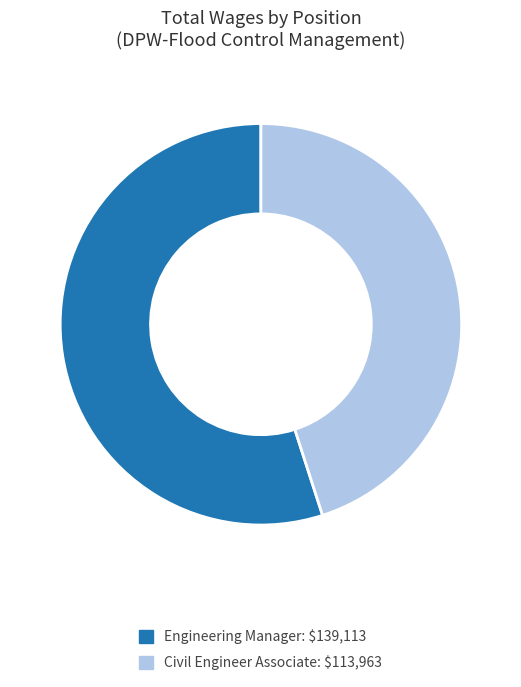

Which has a higher value, Engineering Manager or Civil Engineer Associate?

Engineering Manager